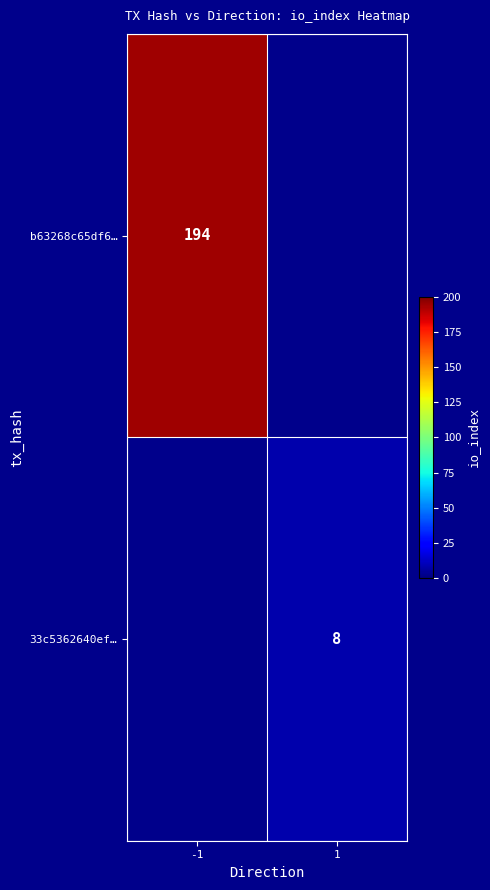

Which category has the lowest value across all series?

1